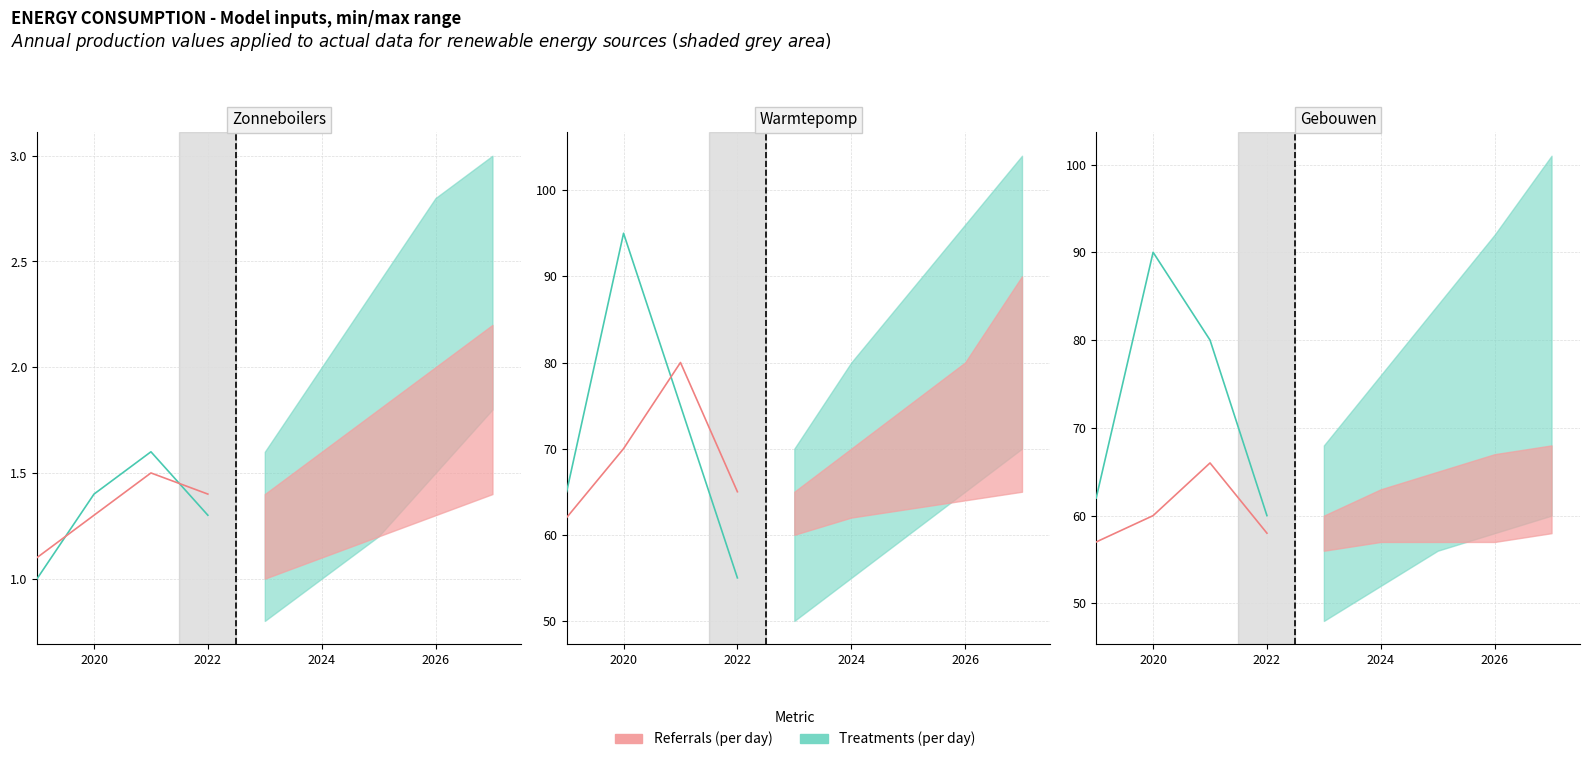

How many interior local peaks does the Treatments (per day) series have?

1